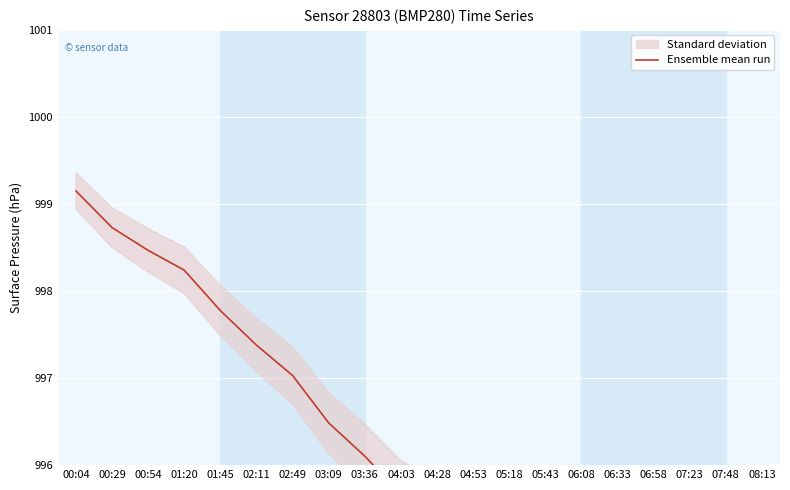

List the labels in order of value, largest first.

00:04, 00:29, 00:54, 01:20, 01:45, 02:11, 02:49, 03:09, 03:36, 04:03, 04:28, 04:53, 05:18, 05:43, 06:08, 06:33, 06:58, 07:23, 07:48, 08:13